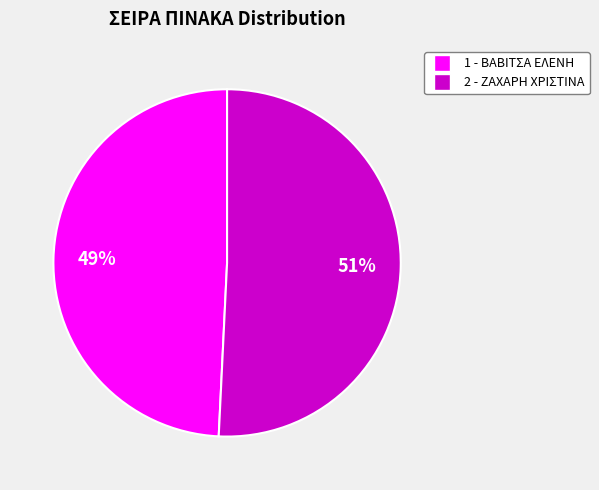

Rank the categories by value from lowest to highest.

1, 2